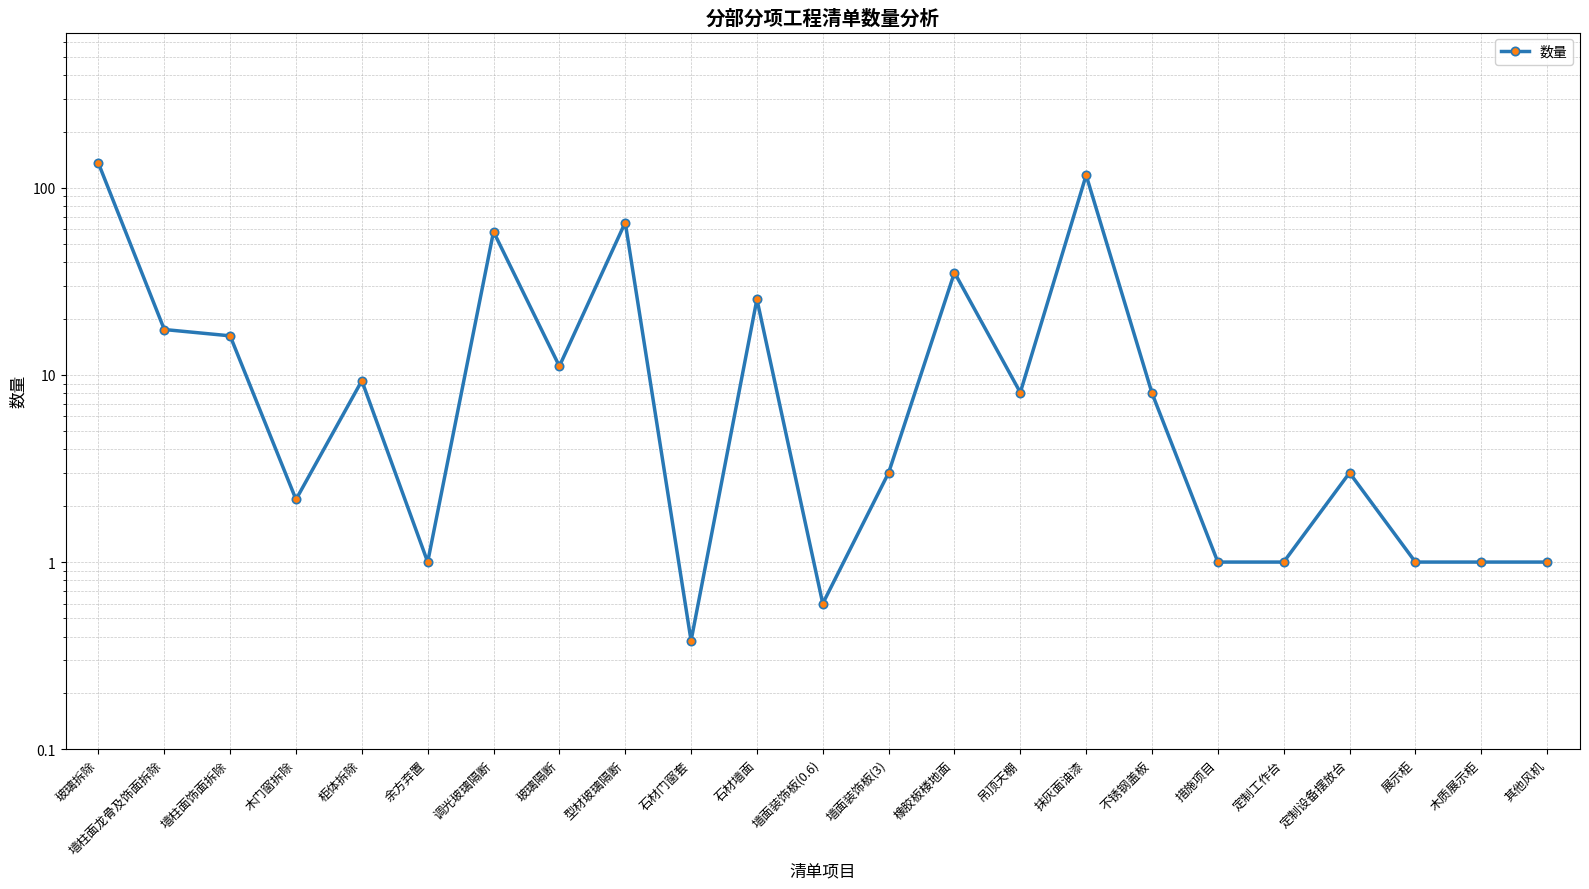

Rank the categories by value from highest to lowest.

玻璃拆除, 抹灰面油漆, 型材玻璃隔断, 调光玻璃隔断, 橡胶板楼地面, 石材墙面, 墙柱面龙骨及饰面拆除, 墙柱面饰面拆除, 玻璃隔断, 柜体拆除, 吊顶天棚, 不锈钢盖板, 墙面装饰板(3), 定制设备摆放台, 木门窗拆除, 余方弃置, 措施项目, 定制工作台, 展示柜, 木质展示柜, 其他风机, 墙面装饰板(0.6), 石材门窗套